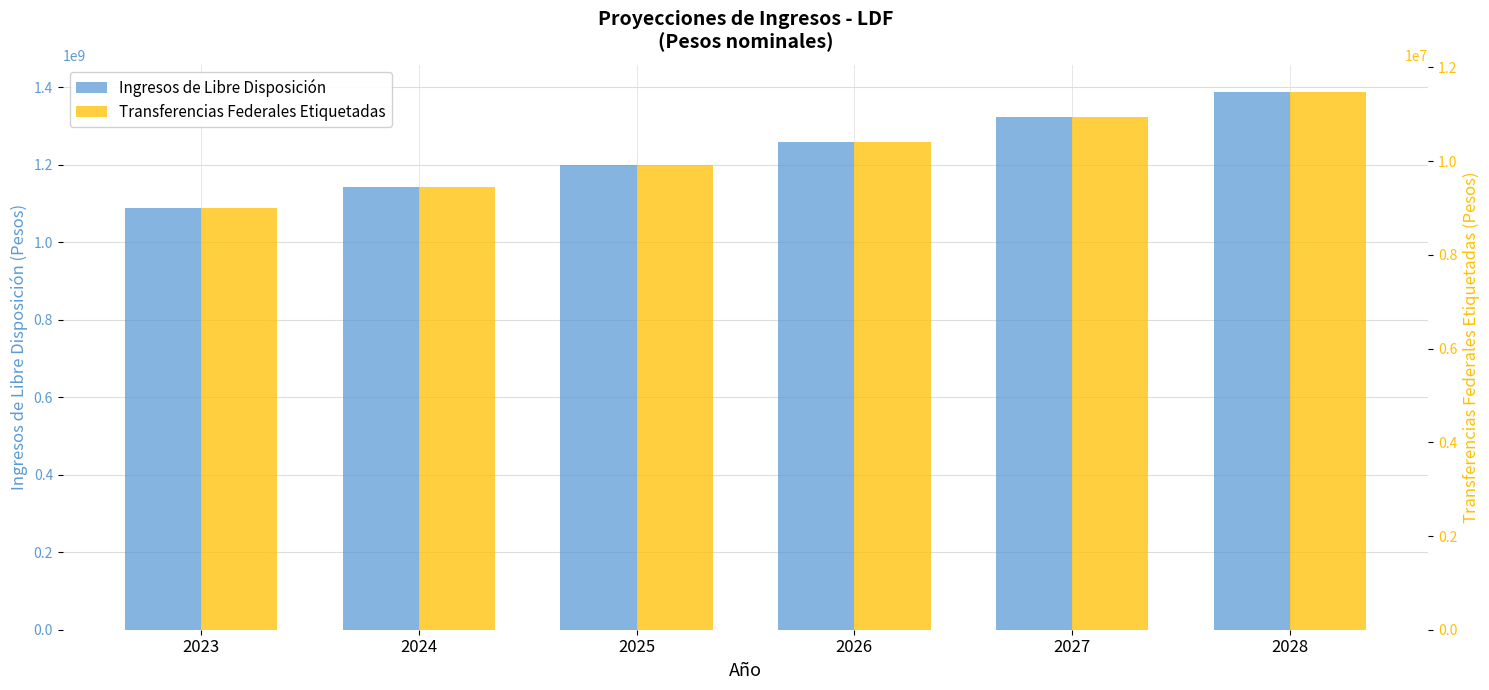

At which category does the chart reach its minimum across all series?

2023